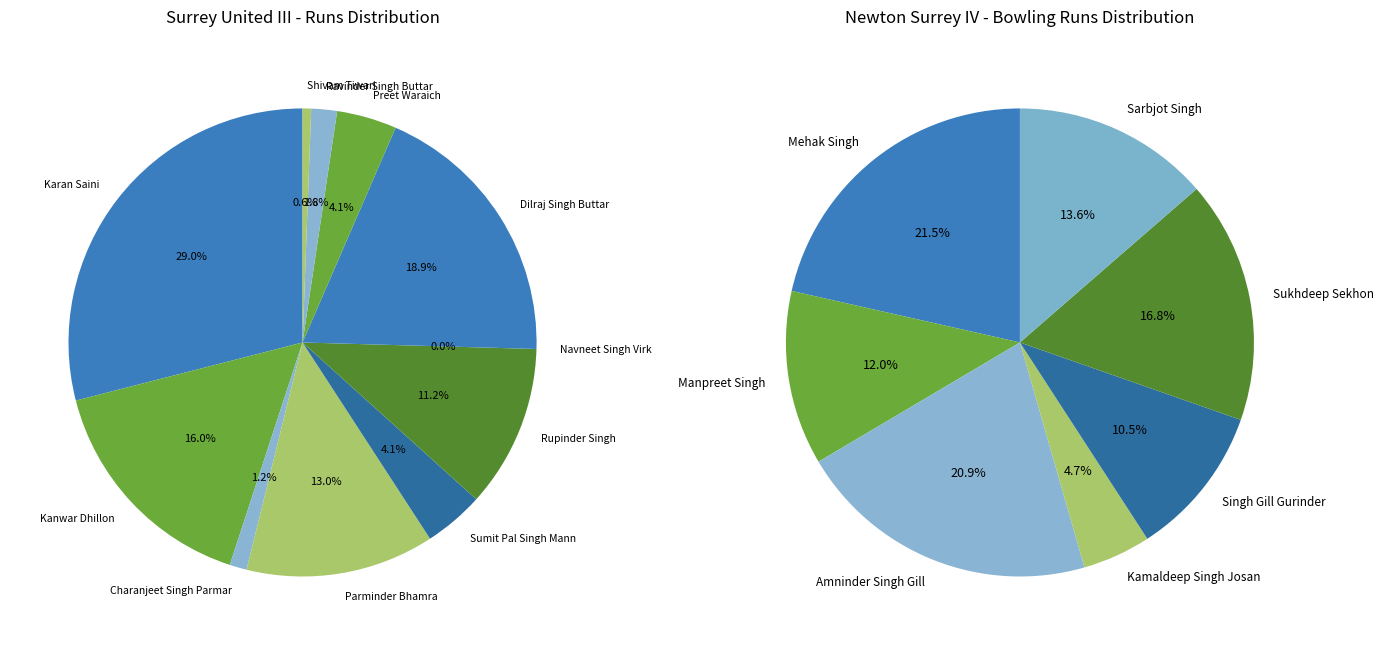

Is there any slice that represents more than half of the pie?

No